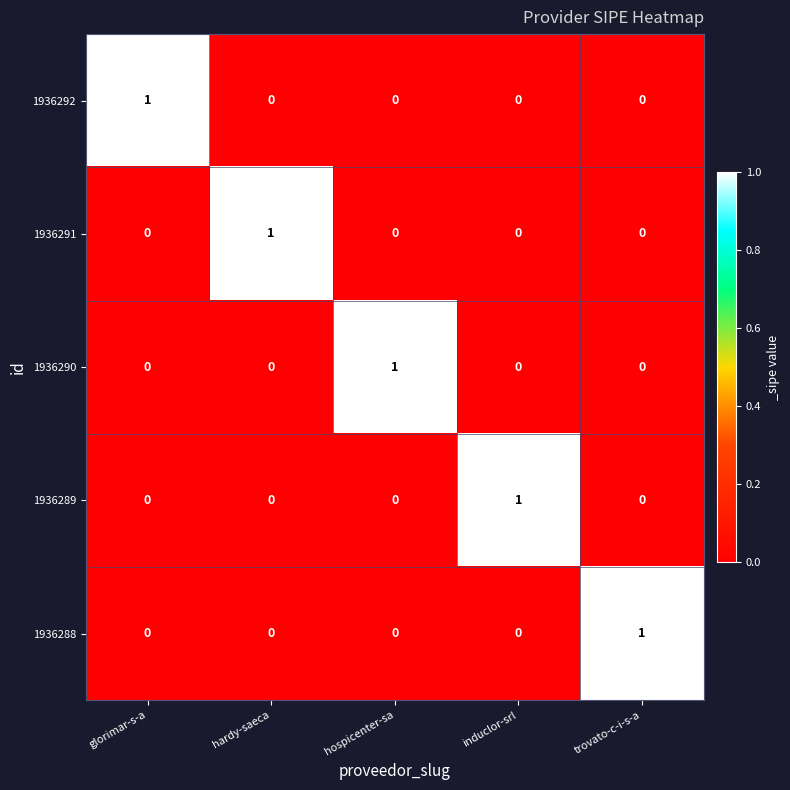

Reading left to right, extract all data points from this chart.

1936292: glorimar-s-a=1	hardy-saeca=0	hospicenter-sa=0	induclor-srl=0	trovato-c-i-s-a=0
1936291: glorimar-s-a=0	hardy-saeca=1	hospicenter-sa=0	induclor-srl=0	trovato-c-i-s-a=0
1936290: glorimar-s-a=0	hardy-saeca=0	hospicenter-sa=1	induclor-srl=0	trovato-c-i-s-a=0
1936289: glorimar-s-a=0	hardy-saeca=0	hospicenter-sa=0	induclor-srl=1	trovato-c-i-s-a=0
1936288: glorimar-s-a=0	hardy-saeca=0	hospicenter-sa=0	induclor-srl=0	trovato-c-i-s-a=1